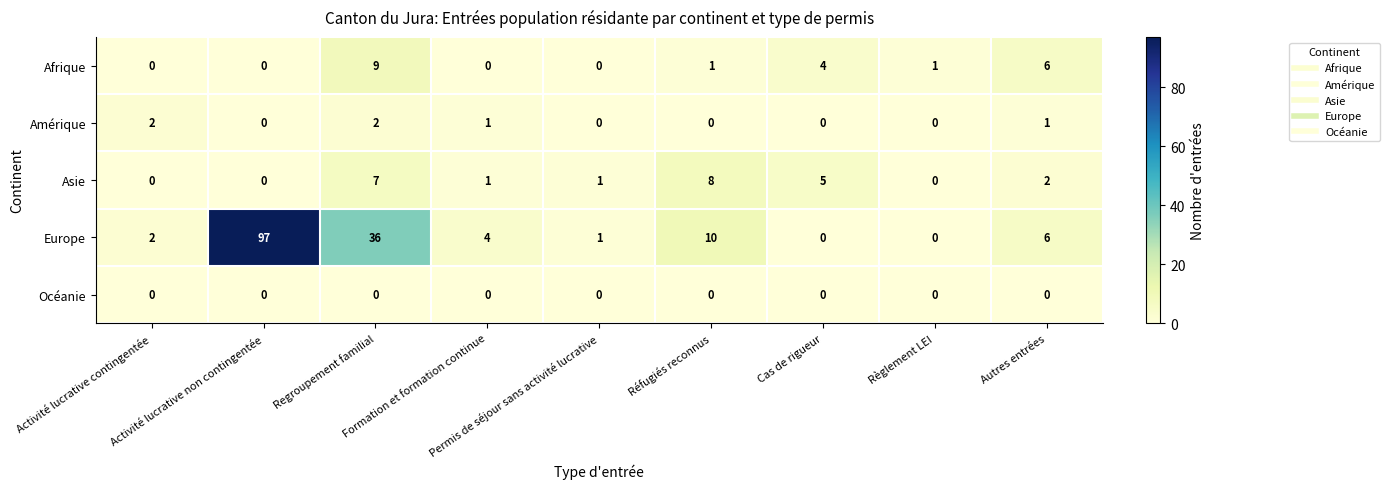

Count the number of data series in this chart.

5